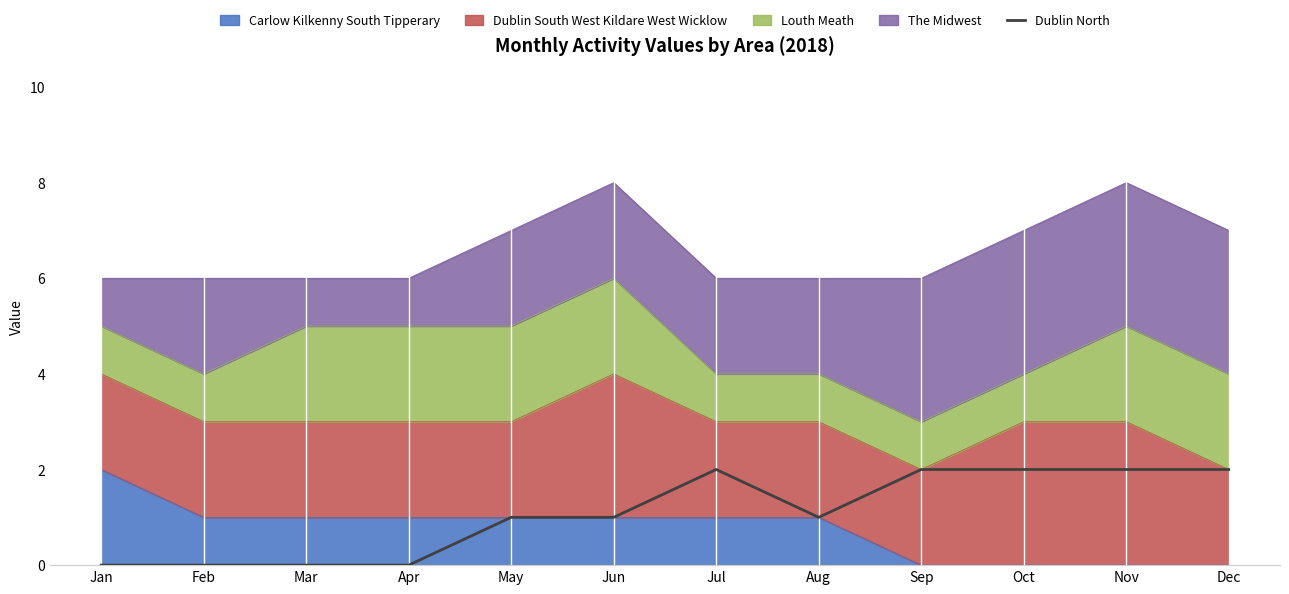

List the labels in order of value, smallest first.

Jan, Feb, Mar, Apr, May, Jun, Aug, Jul, Sep, Oct, Nov, Dec